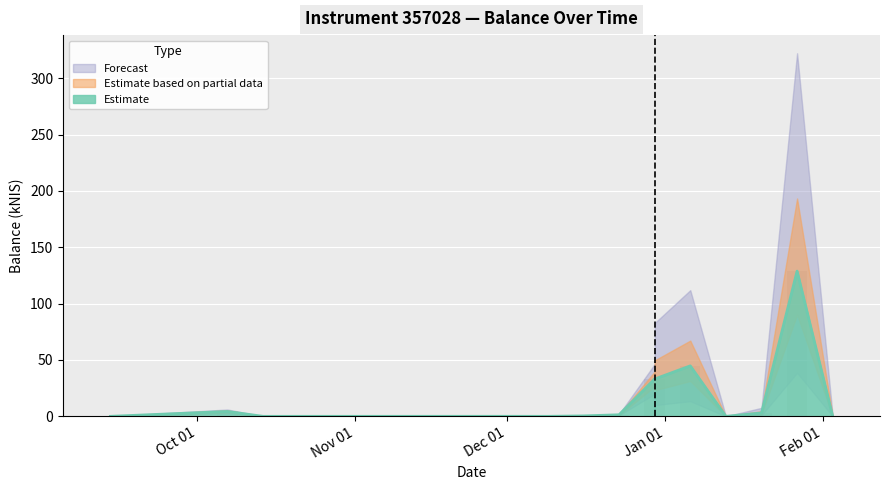

What is the label of the 3rd bar from the right?

2022-01-20